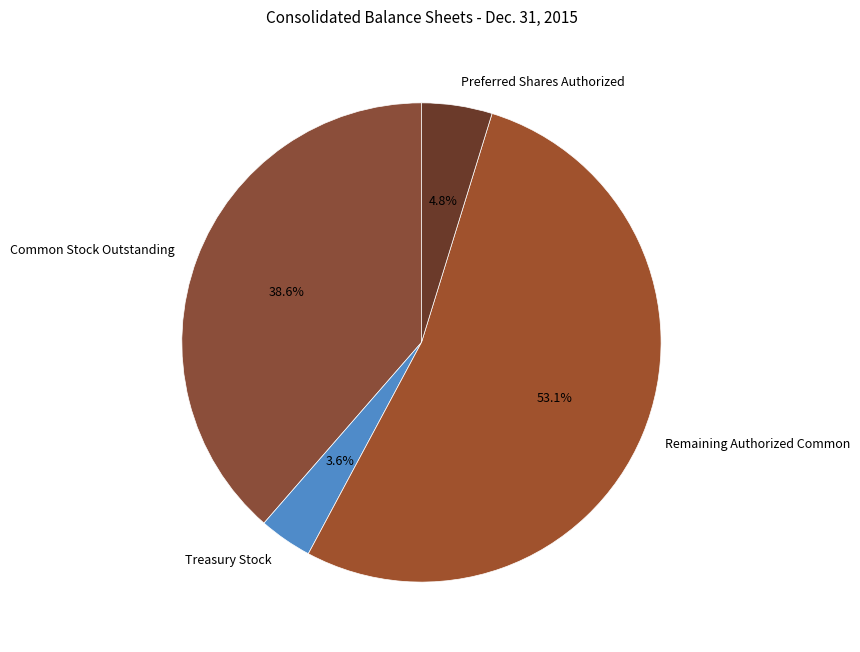

Combined, do Treasury Stock and Common Stock Outstanding account for over 50%?

No